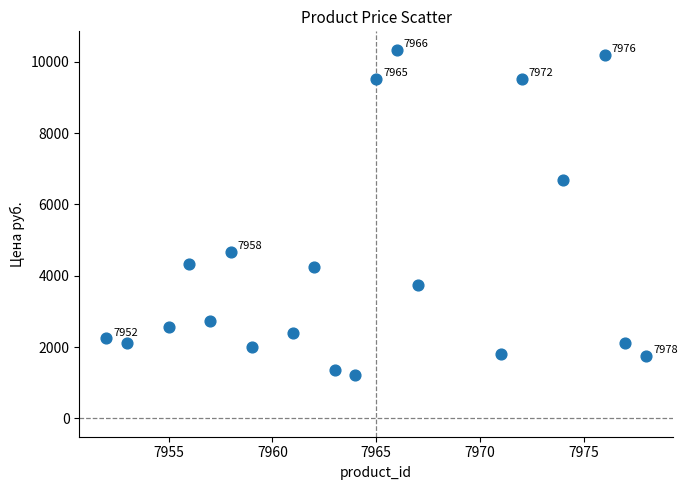

What is the range of X values (max minus min)?

26.0